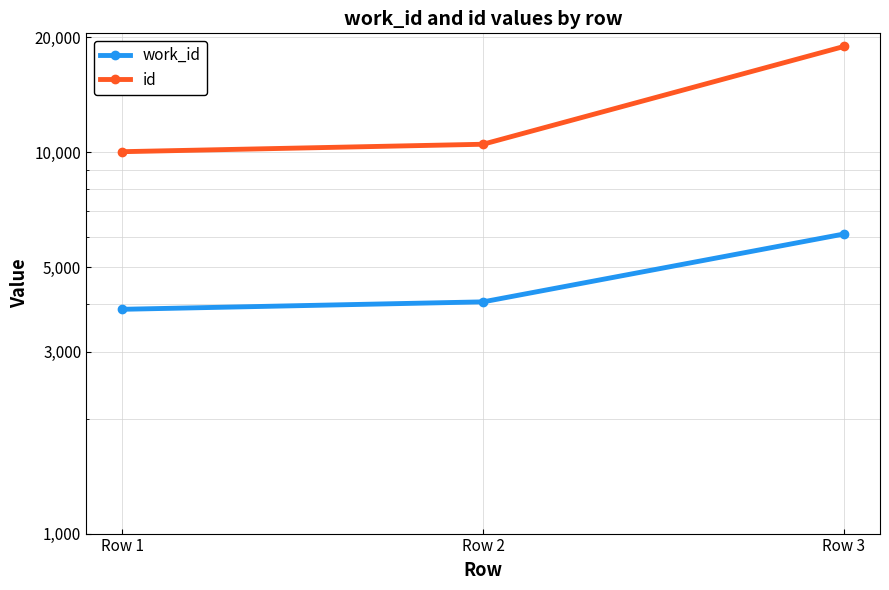

What is the sum of all work_id values?

14026